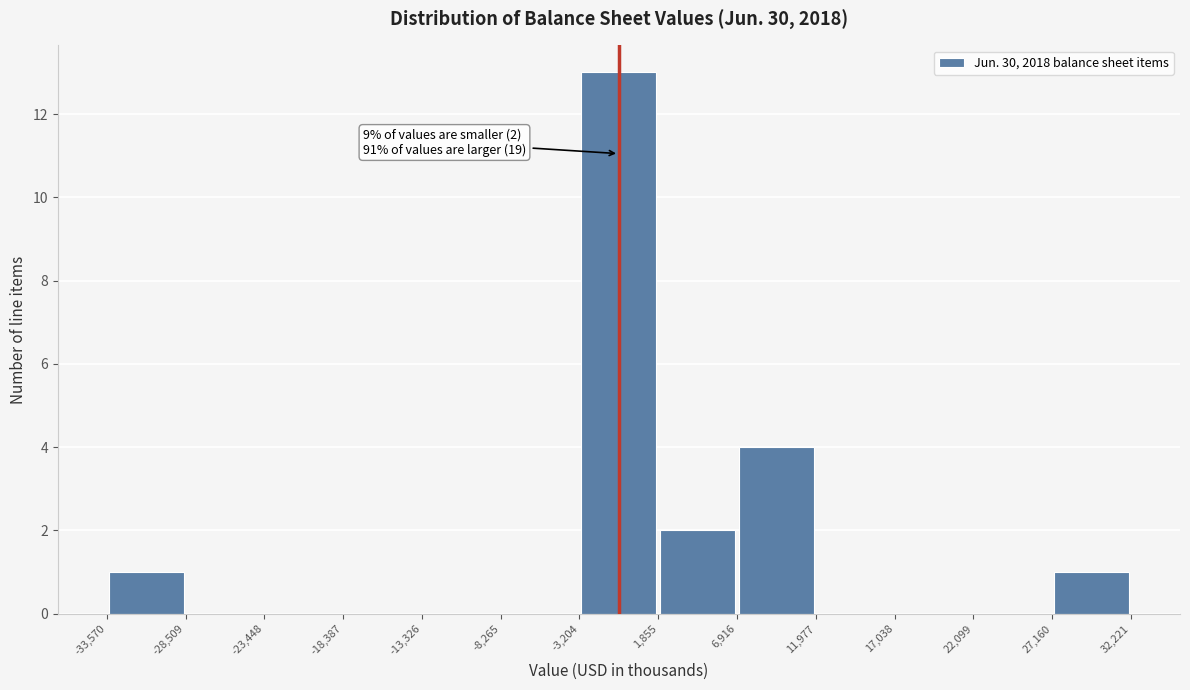

Which range on the x-axis has the tallest bar?

-3,204 to 1,855